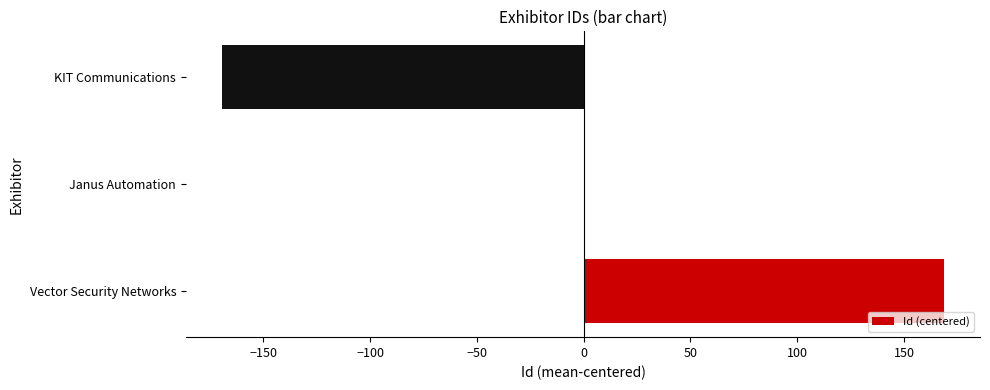

Which has a higher value, KIT Communications or Janus Automation?

Janus Automation